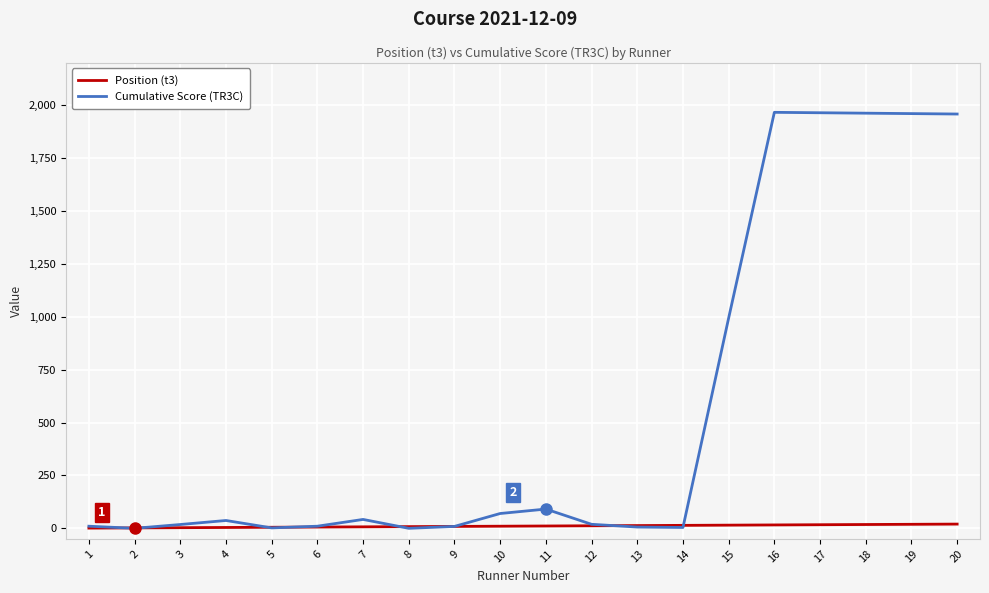

How many values in the Position (t3) series are below 11?

10